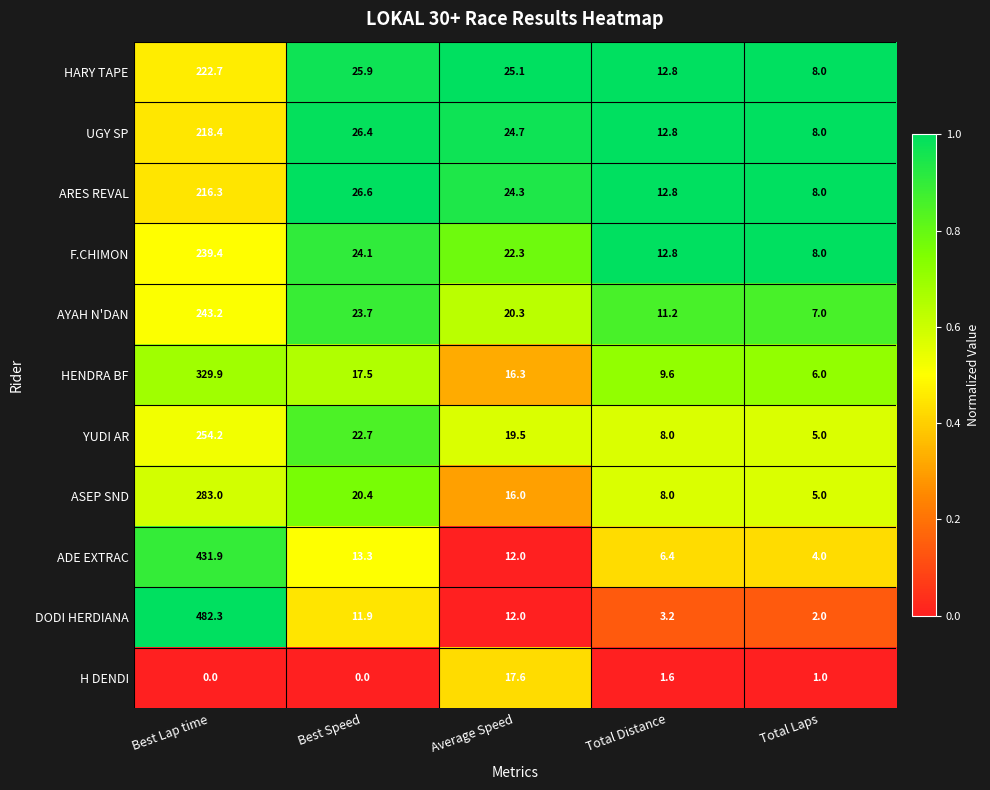

The value of H DENDI at Best Speed is 0.0. True or false?

True